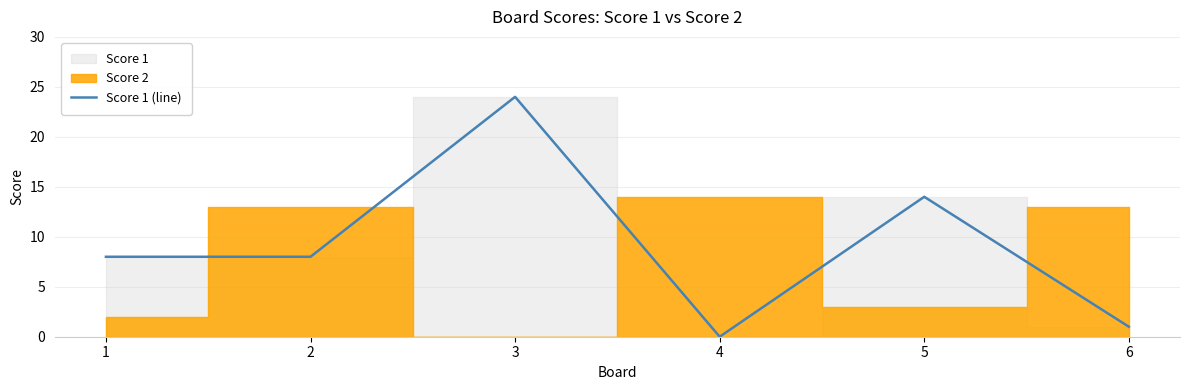

True or false: Score 1 (line) has a value of 8 at 2.

True